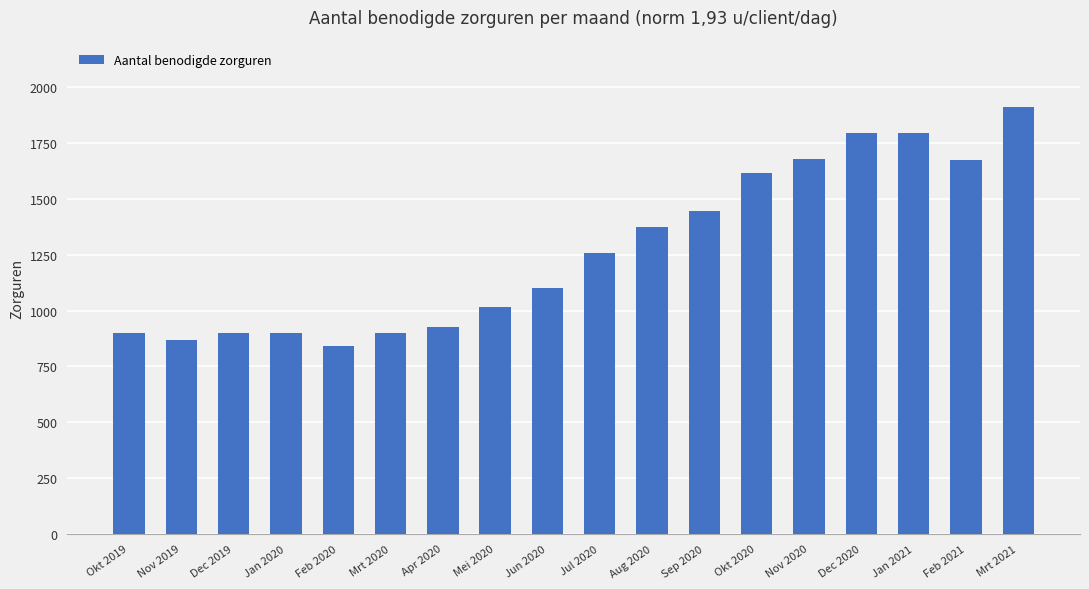

What is the change in value from Sep 2020 to Feb 2021?

+227.7